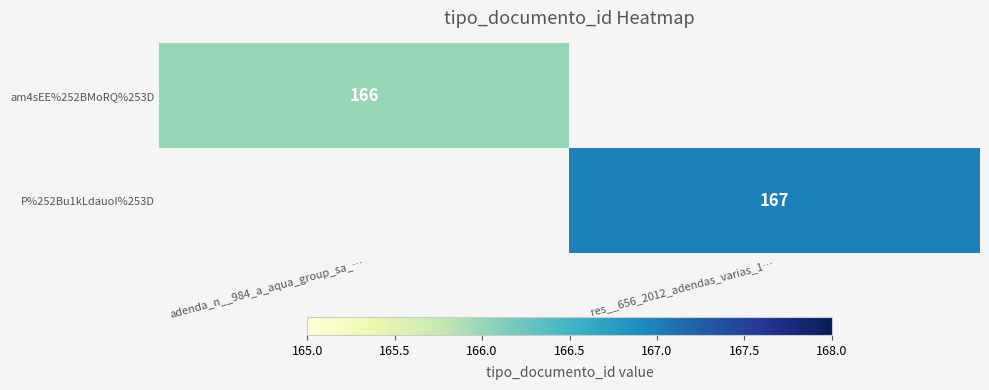

True or false: P%252Bu1kLdauoI%253D has a value of 167 at res__656_2012_adendas_varias_1….

True